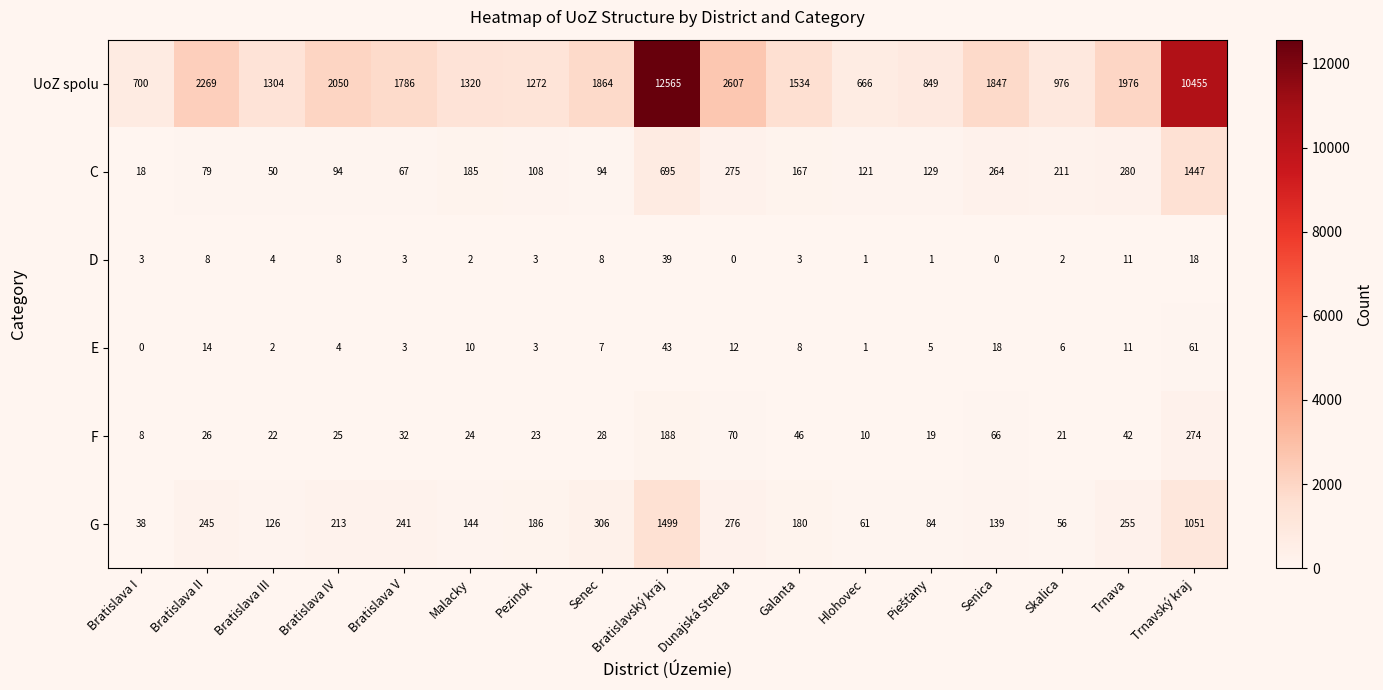

Is it true that D equals 4 at Bratislava V?

False